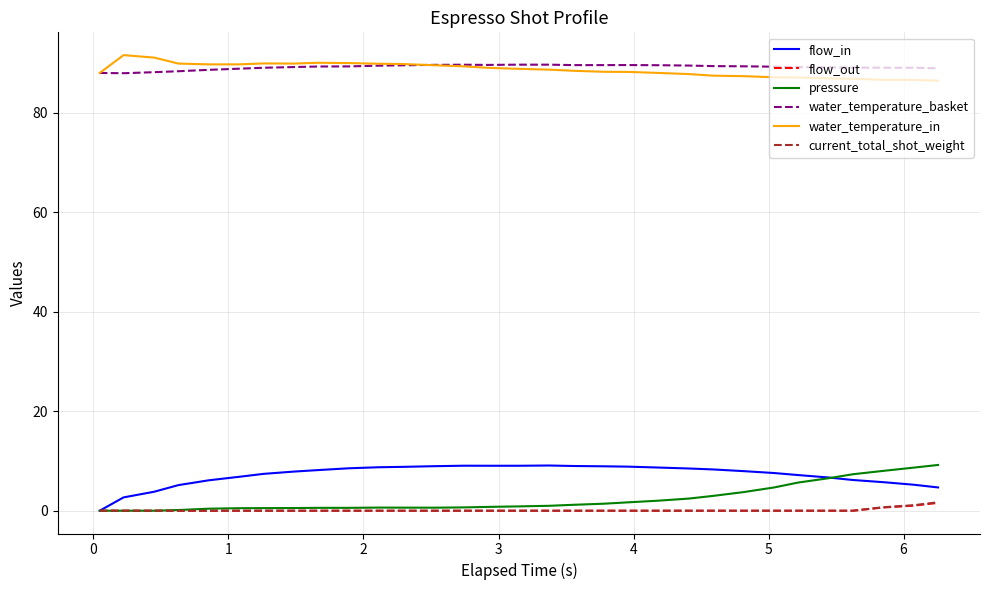

What is the greatest value displayed?

91.6